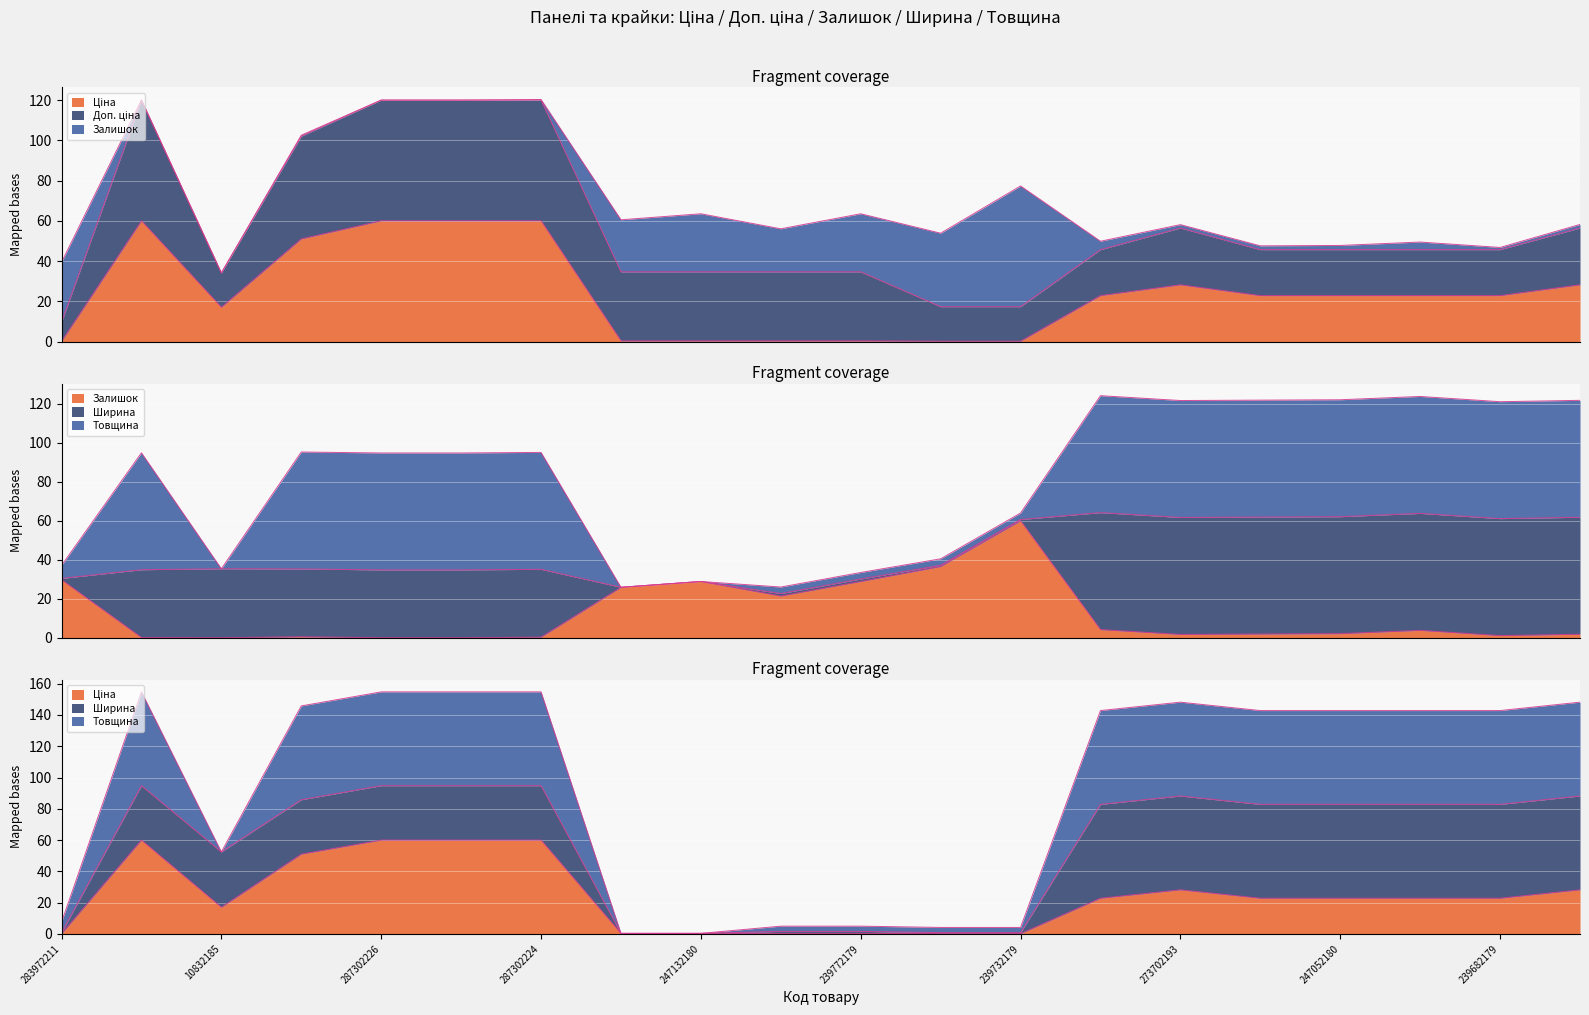

What is the value of the Залишок point at the 18th from the left?

3.8